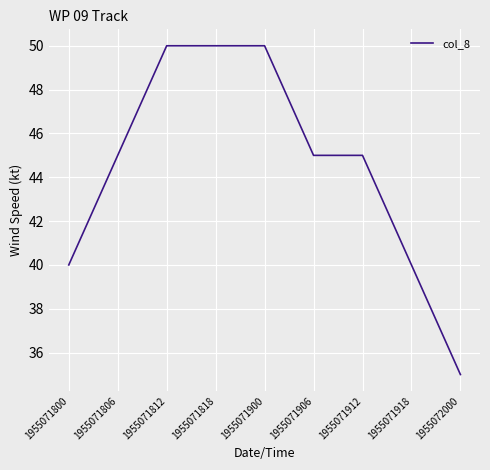

What is the minimum value shown in the chart?

35